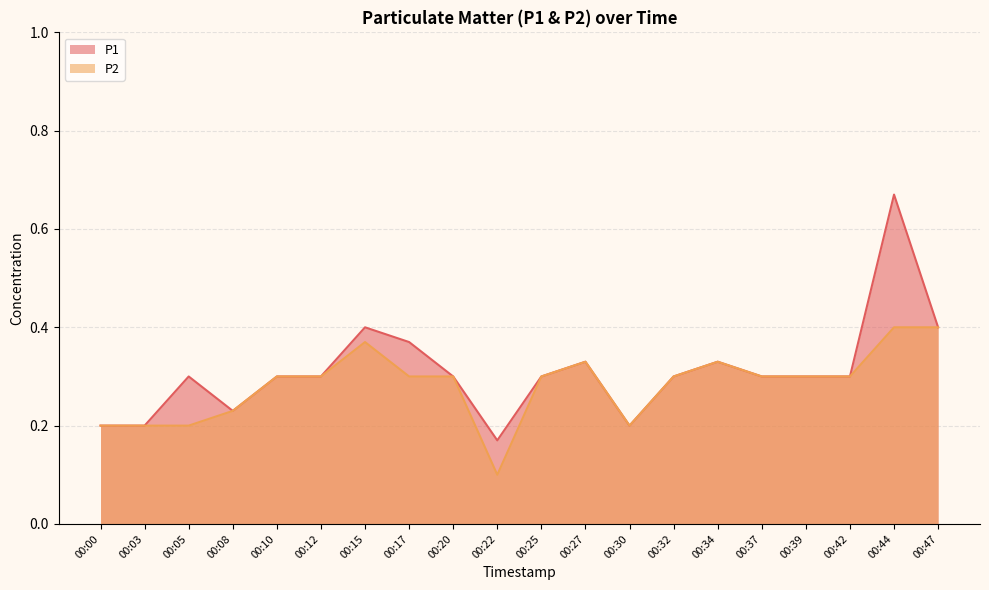

How many lines are shown in the chart?

2